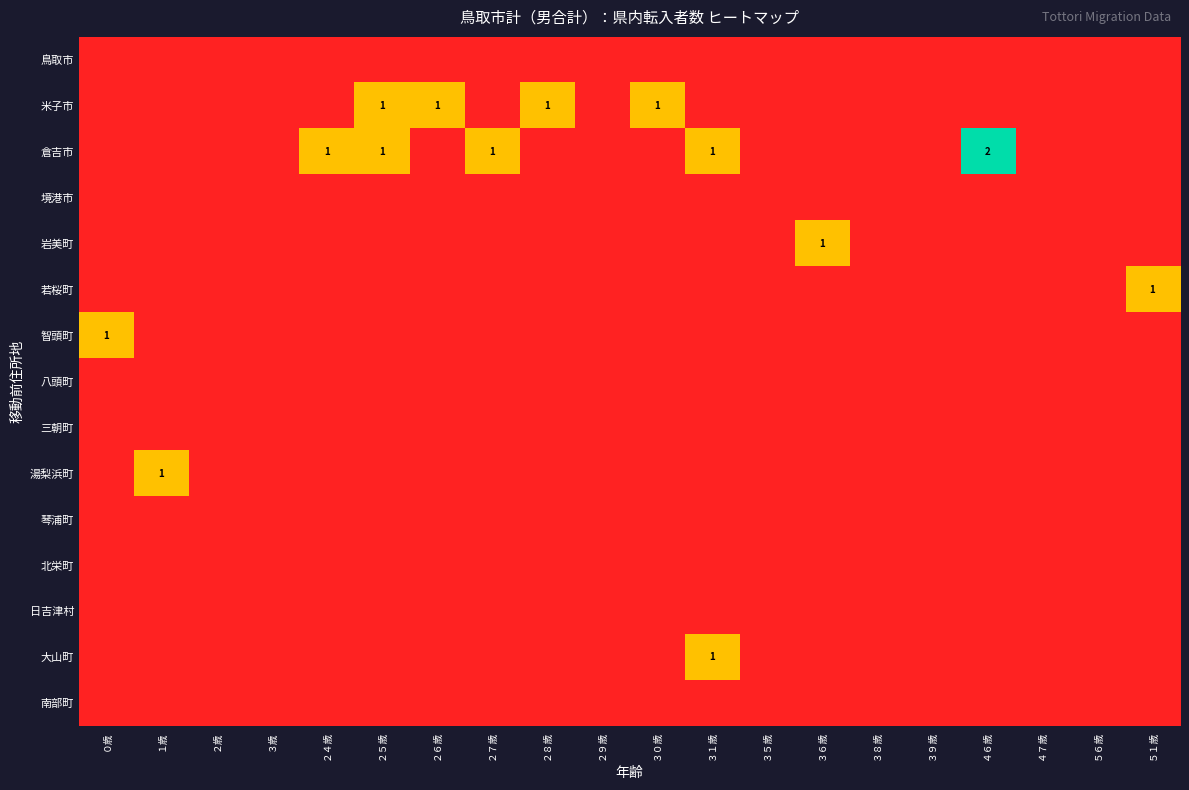

At which category is the sum across all series the highest?

２５歳